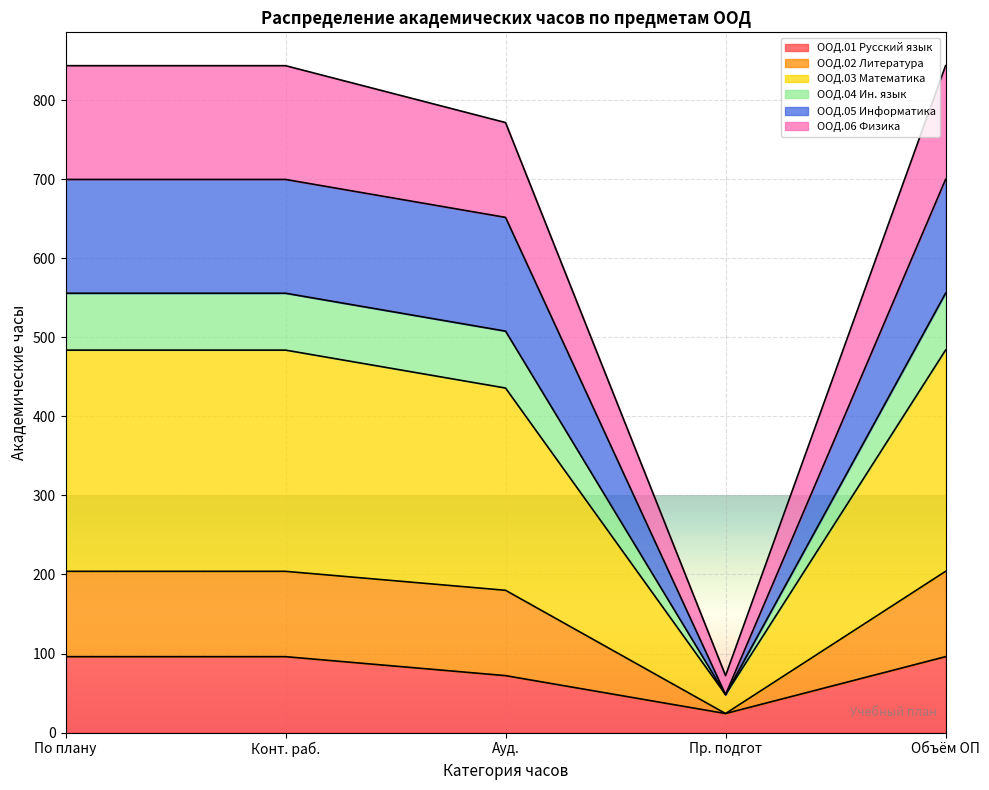

What are all the series names shown in the legend?

ООД.01 Русский язык, ООД.02 Литература, ООД.03 Математика, ООД.04 Ин. язык, ООД.05 Информатика, ООД.06 Физика